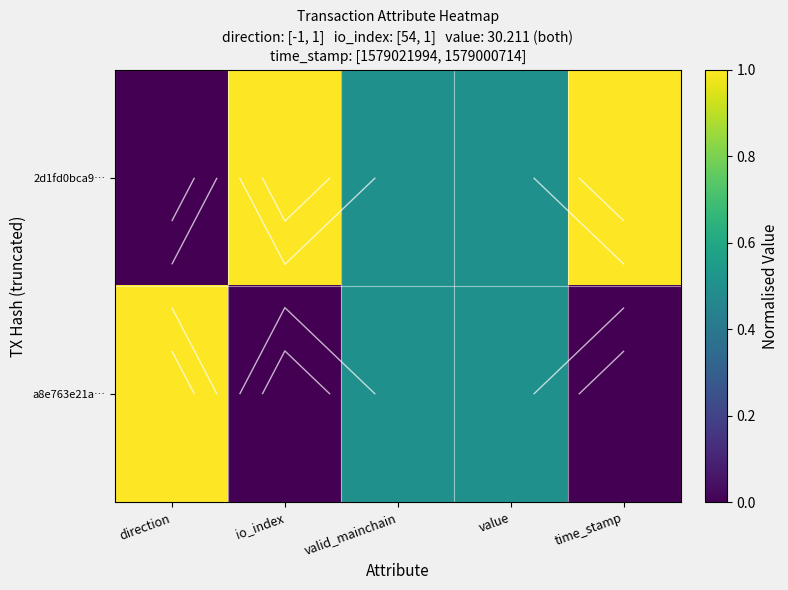

What is the average value of the a8e763e21a… series?

0.4